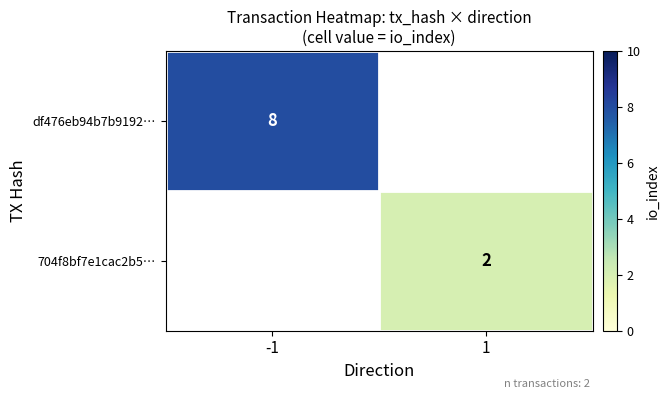

Which has a higher value, -1 or 1?

-1